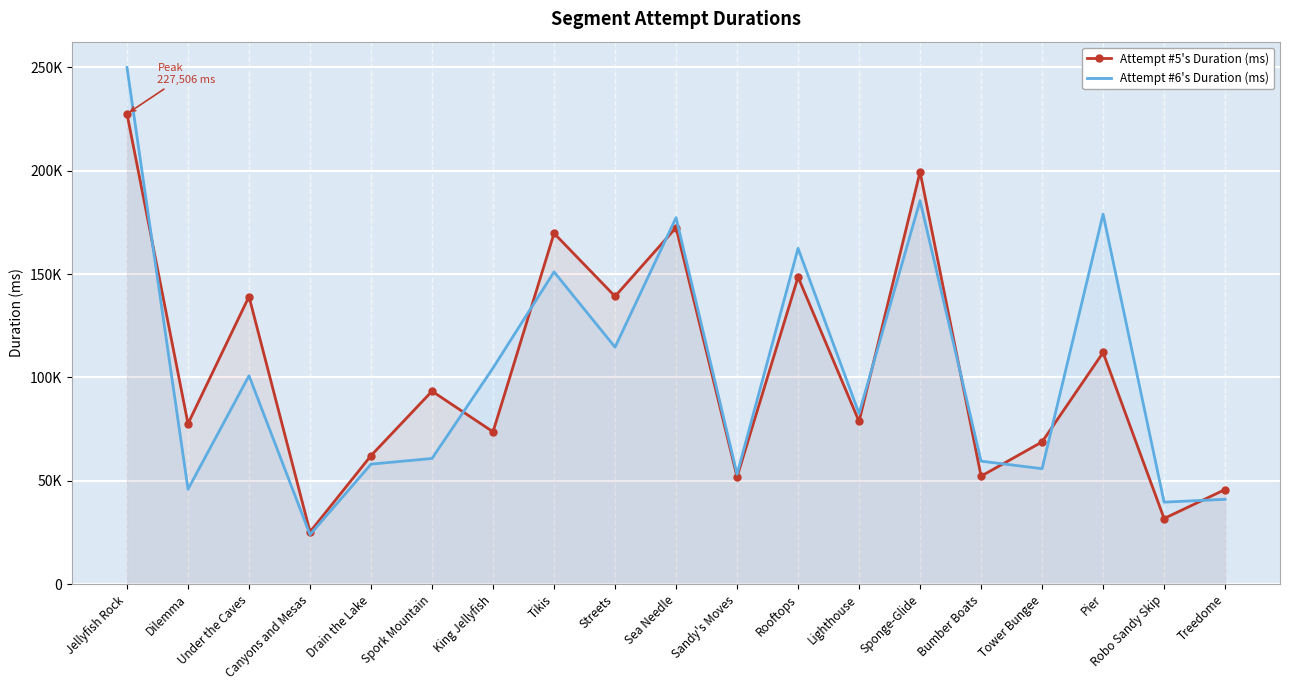

At which category does Attempt #6's Duration (ms) reach its first local valley?

Dilemma